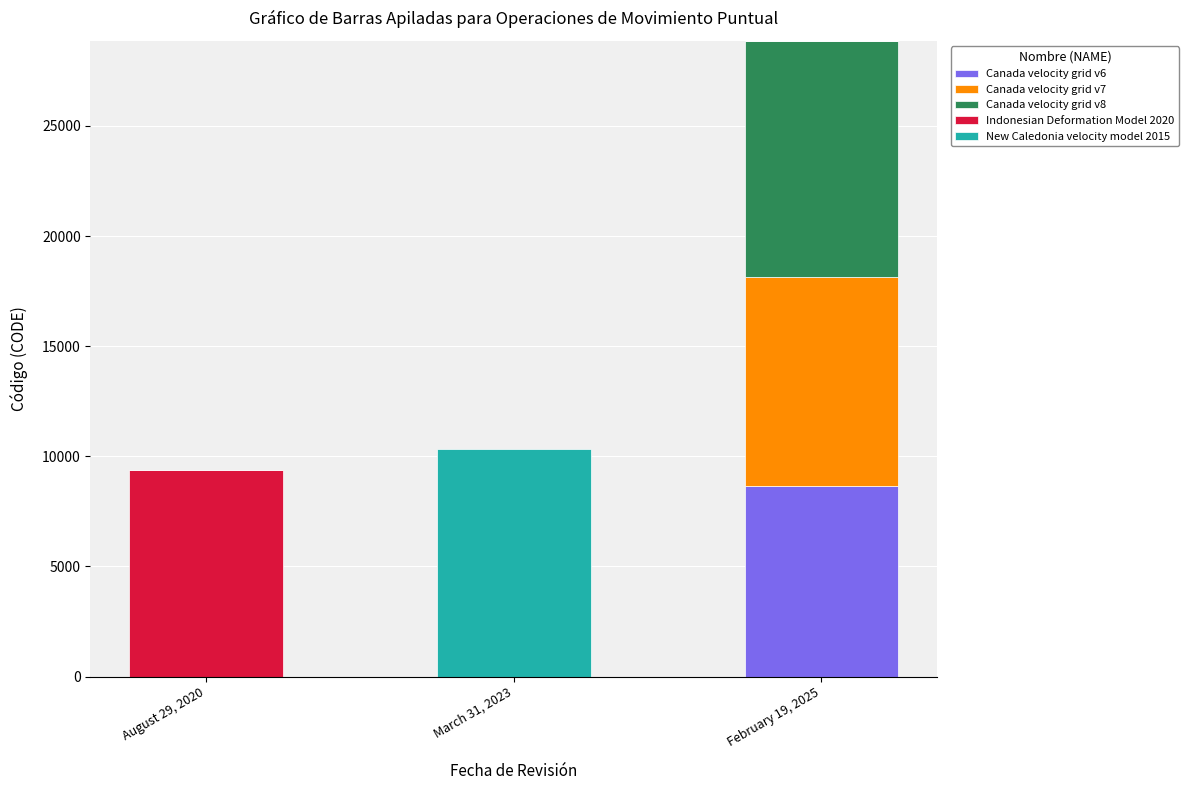

At which category is the sum across all series the highest?

February 19, 2025